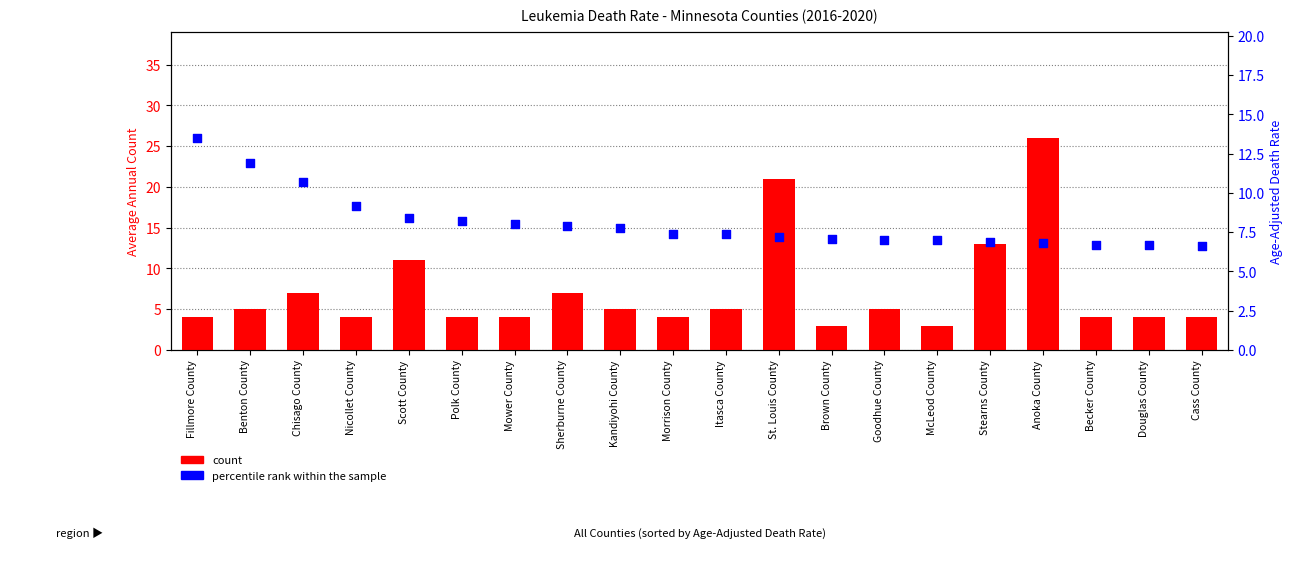

At how many categories does at least one series exceed 25?

1